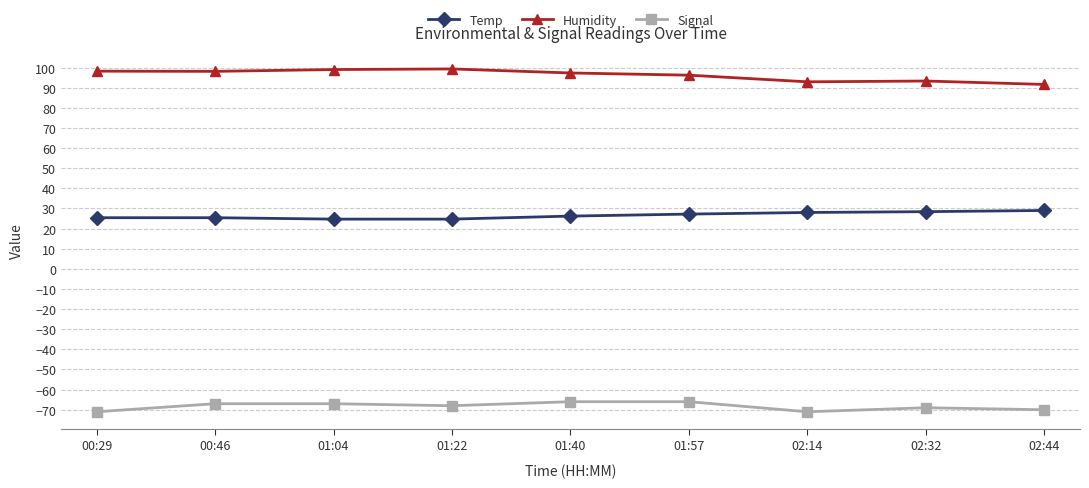

What is the label of the 6th point from the left?

01:57